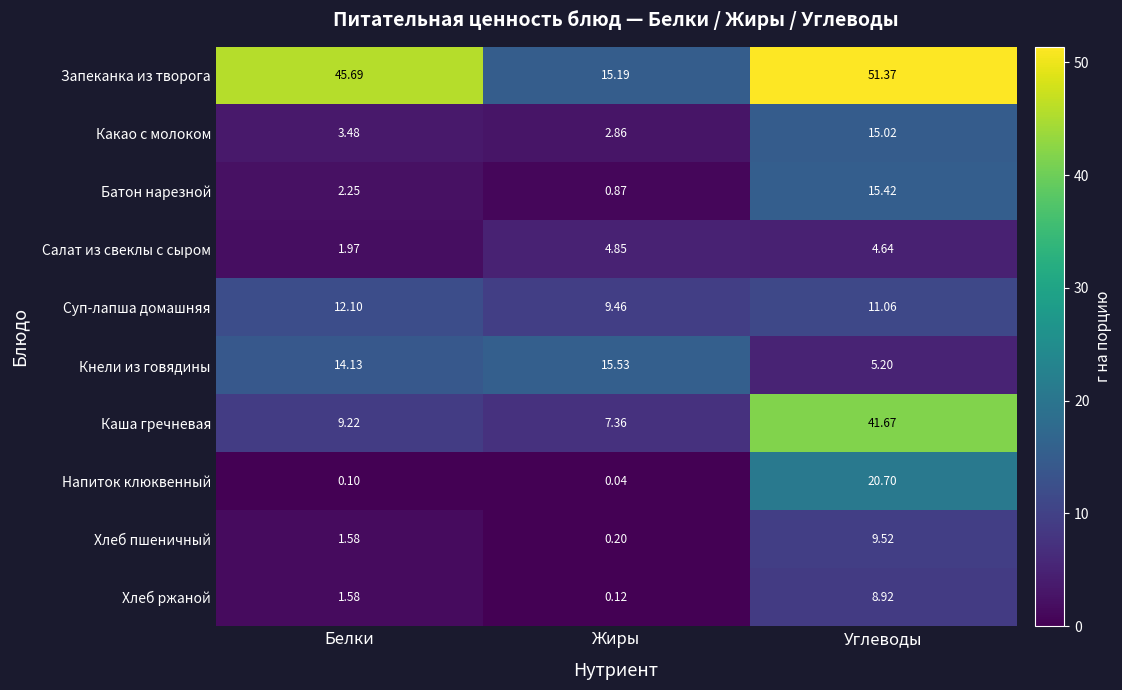

At which label does Кнели из говядины reach its minimum?

Углеводы